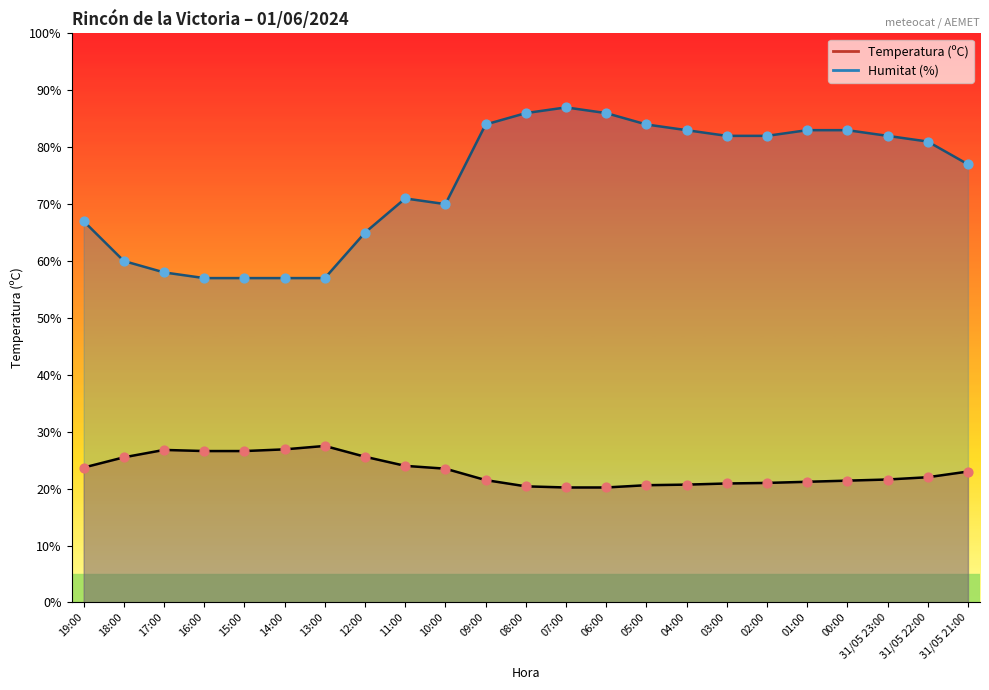

Which series contains the highest Y value?

Humitat (%)